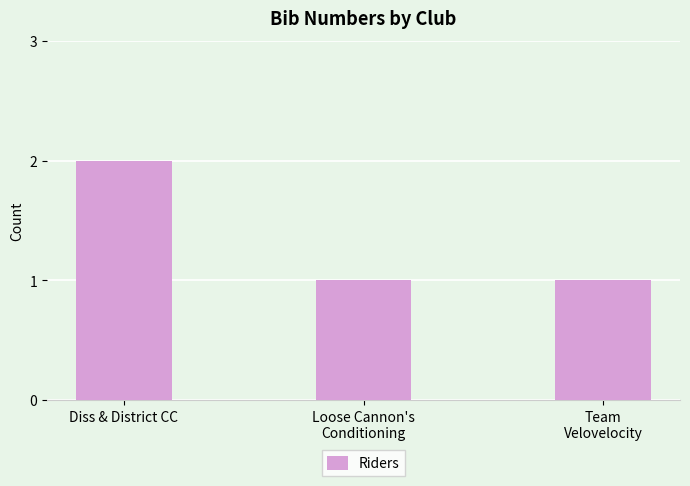

Reading right to left, list all the values displayed in this chart.

Team
Velovelocity=1	Loose Cannon's
Conditioning=1	Diss & District CC=2